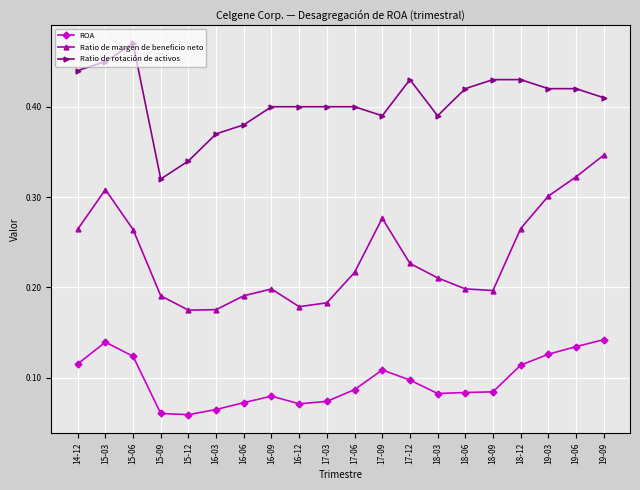

What is the label of the 1st point from the right?

19-09